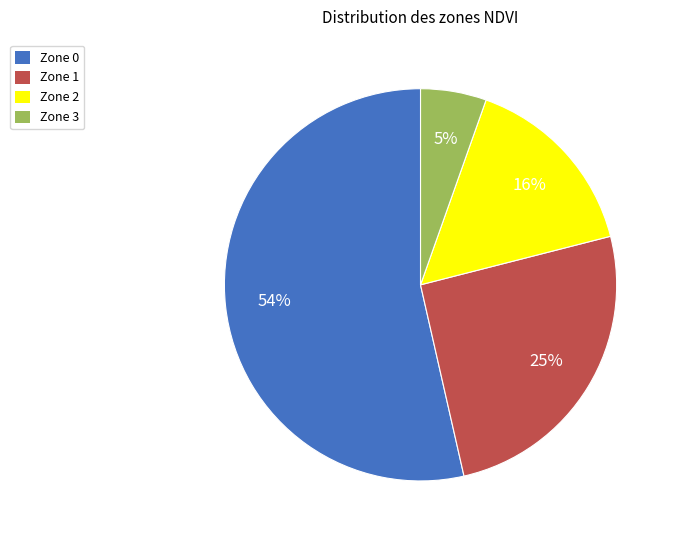

Which slice is the smallest?

Zone 3